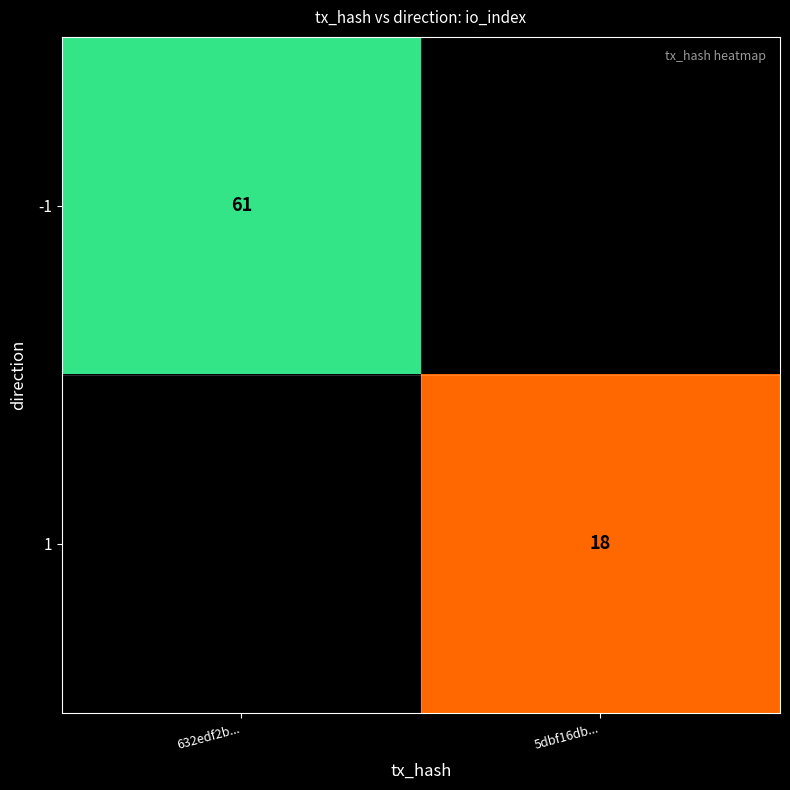

Which has a higher value, 5dbf16db... or 632edf2b...?

632edf2b...